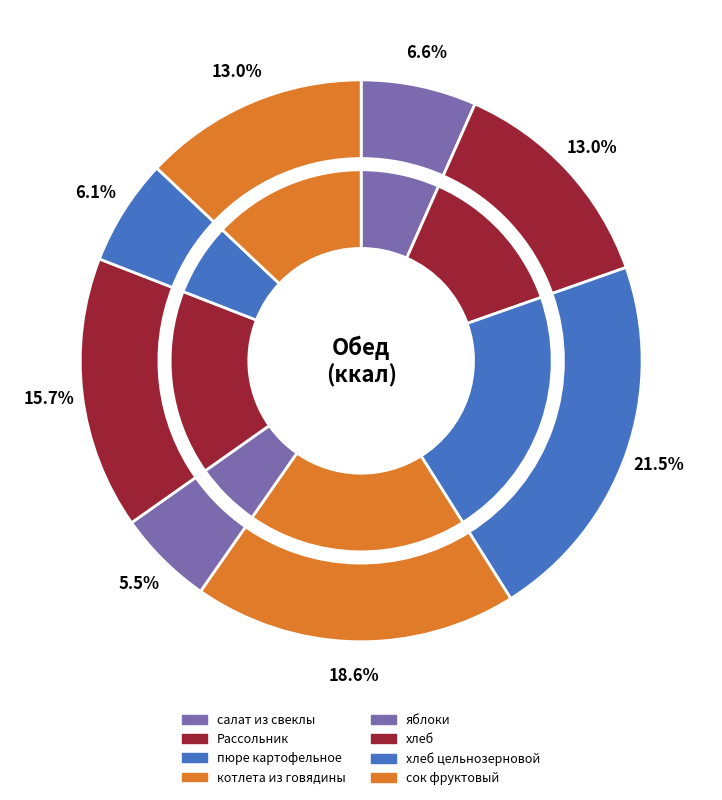

What is the smallest slice in the pie chart?

яблоки